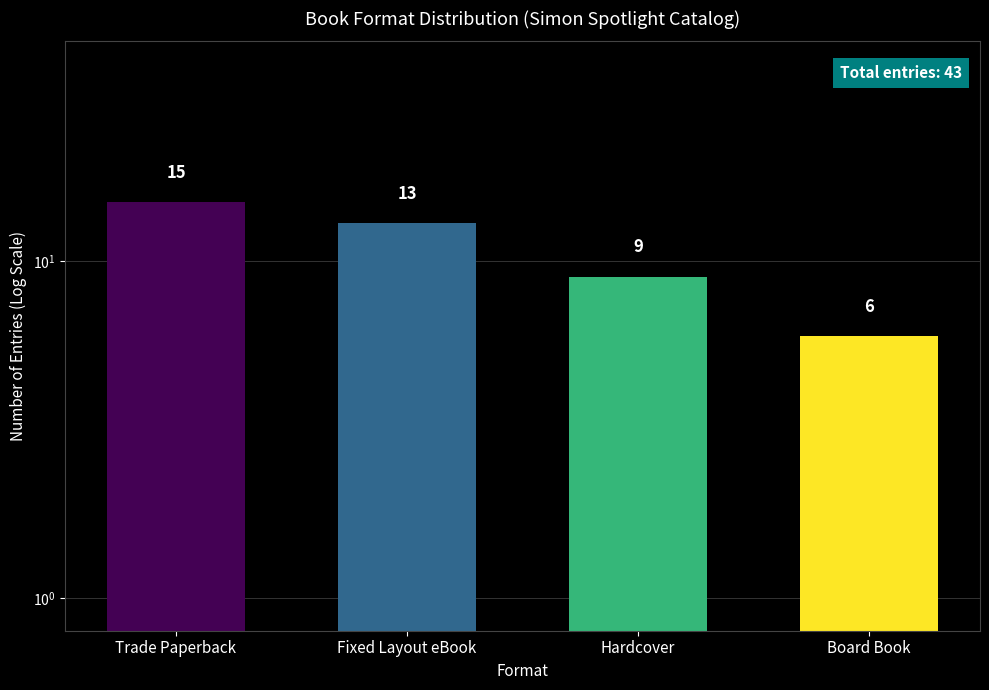

Count the number of data series in this chart.

1